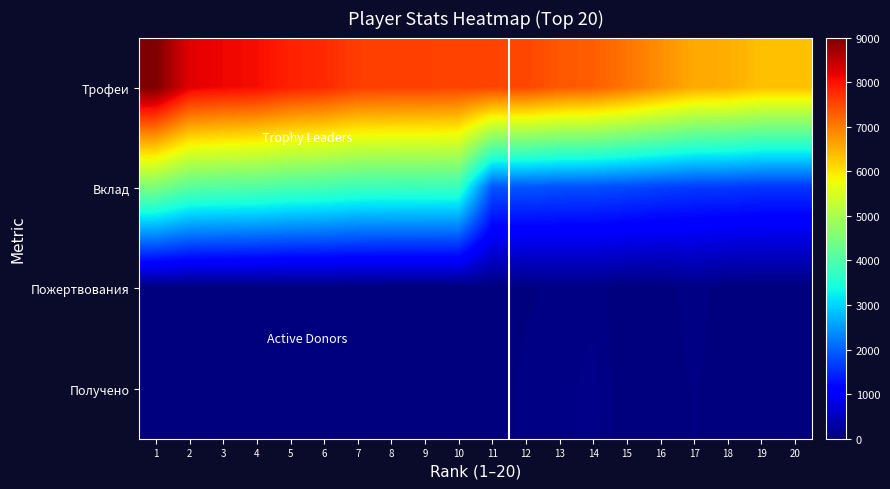

Which label corresponds to the smallest value in the chart?

1